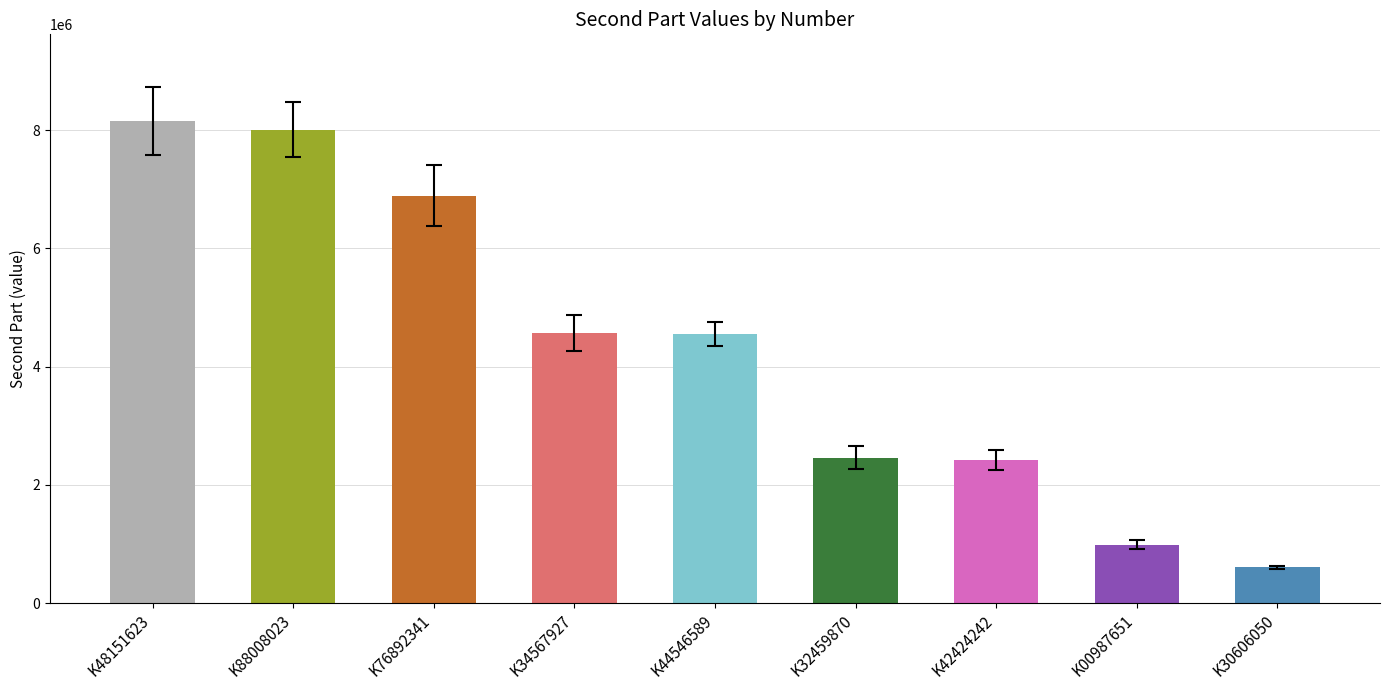

What is the minimum value shown in the chart?

606050